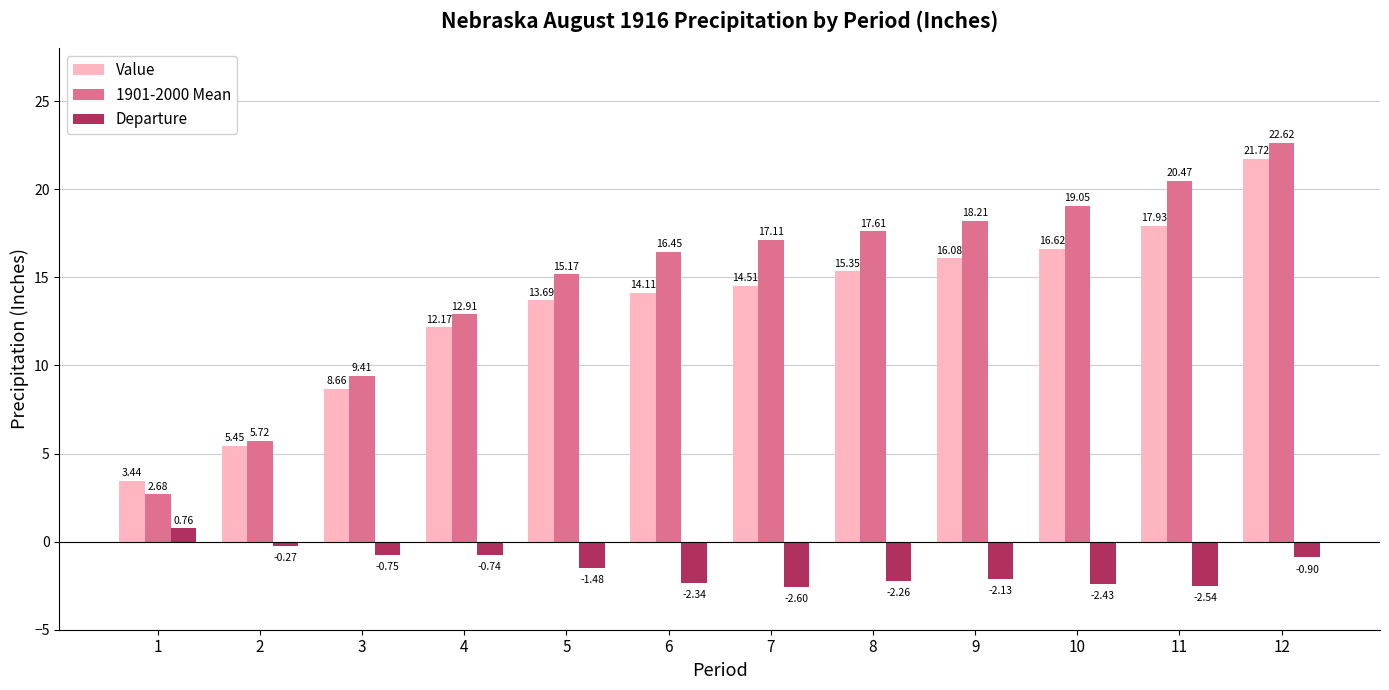

What is the total value across all series at 10?

33.2